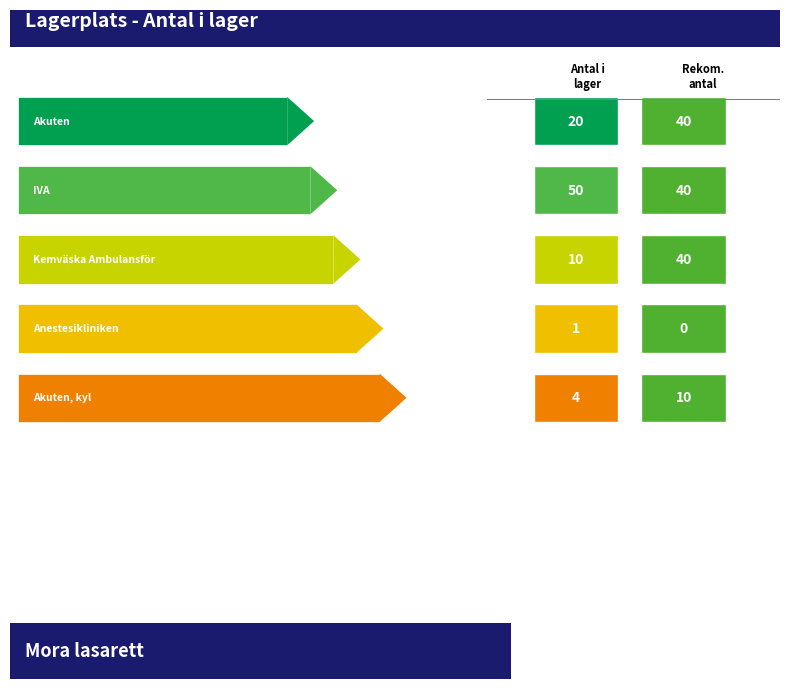

List the series in order of their peak value, lowest first.

Rekommenderat antal, Antal i lager